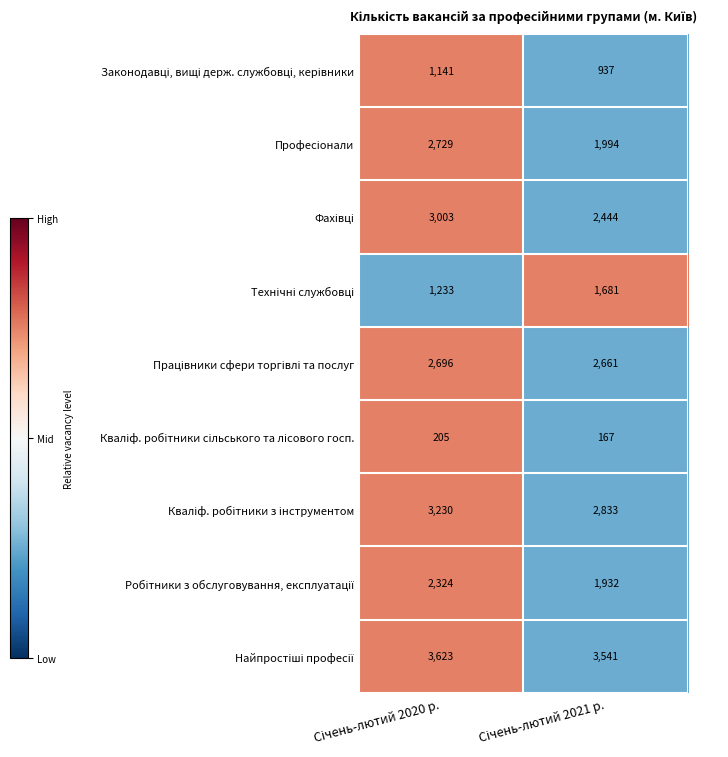

What is the minimum value shown in the chart?

167